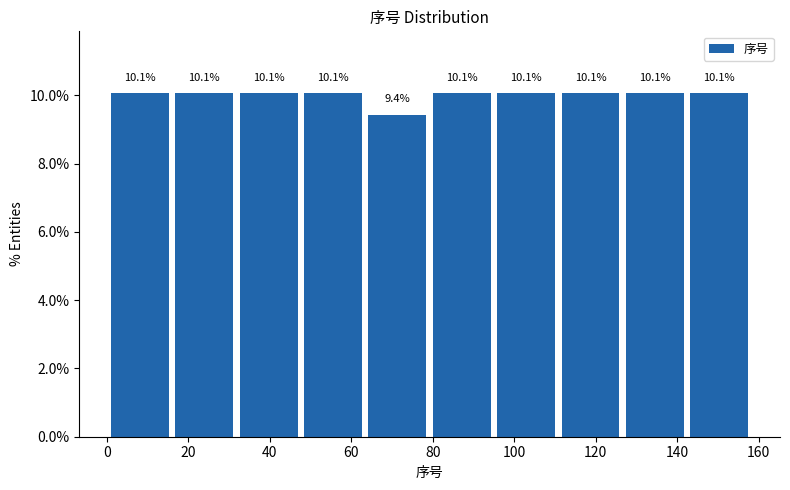

Reading left to right, list every bar in this chart as the range it spans on the x-axis followed by its height. The bar edges are not printed on the chart, so give them approximately, as read against the axis.

1.0 to 16.8: 10.1
16.8 to 32.6: 10.1
32.6 to 48.4: 10.1
48.4 to 64.2: 10.1
64.2 to 80.0: 9.4
80.0 to 95.8: 10.1
95.8 to 111.6: 10.1
111.6 to 127.4: 10.1
127.4 to 143.2: 10.1
143.2 to 159.0: 10.1